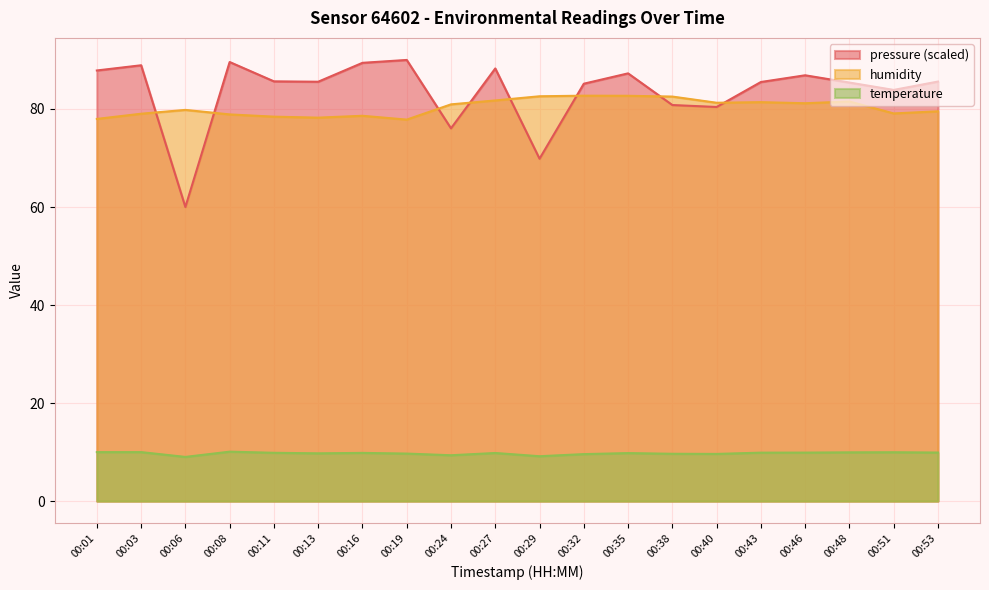

Between which two adjacent categories do humidity and pressure first intersect?

00:03 and 00:06